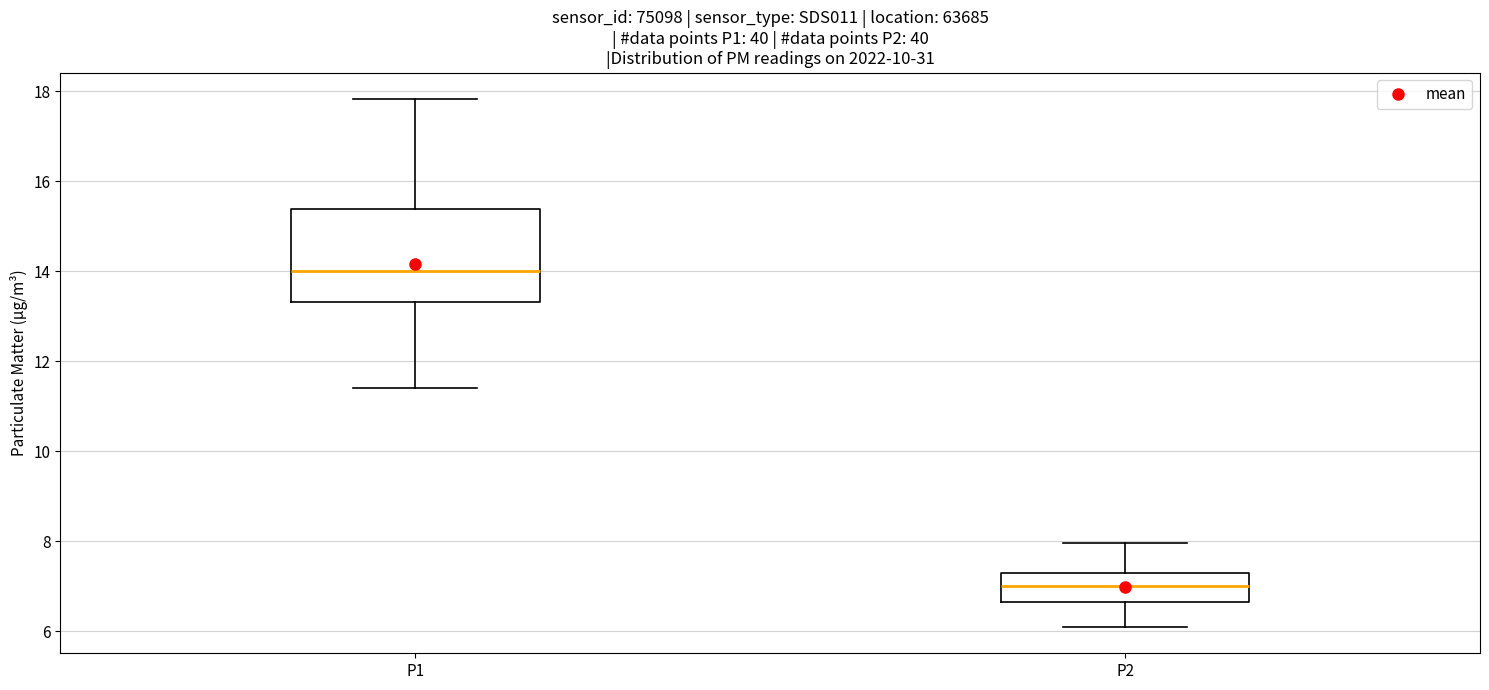

Reading left to right, transcribe this box plot: for each box, give where its median line is, the range the box spans, and where its two whiskers end, as read against the y-axis. The values are not printed on the chart, so give them approximately, as read against the axis.

P1: median 14.0, box 13.4 to 15.4, whiskers 11.4 to 17.8
P2: median 7.0, box 6.6 to 7.4, whiskers 6.2 to 8.0